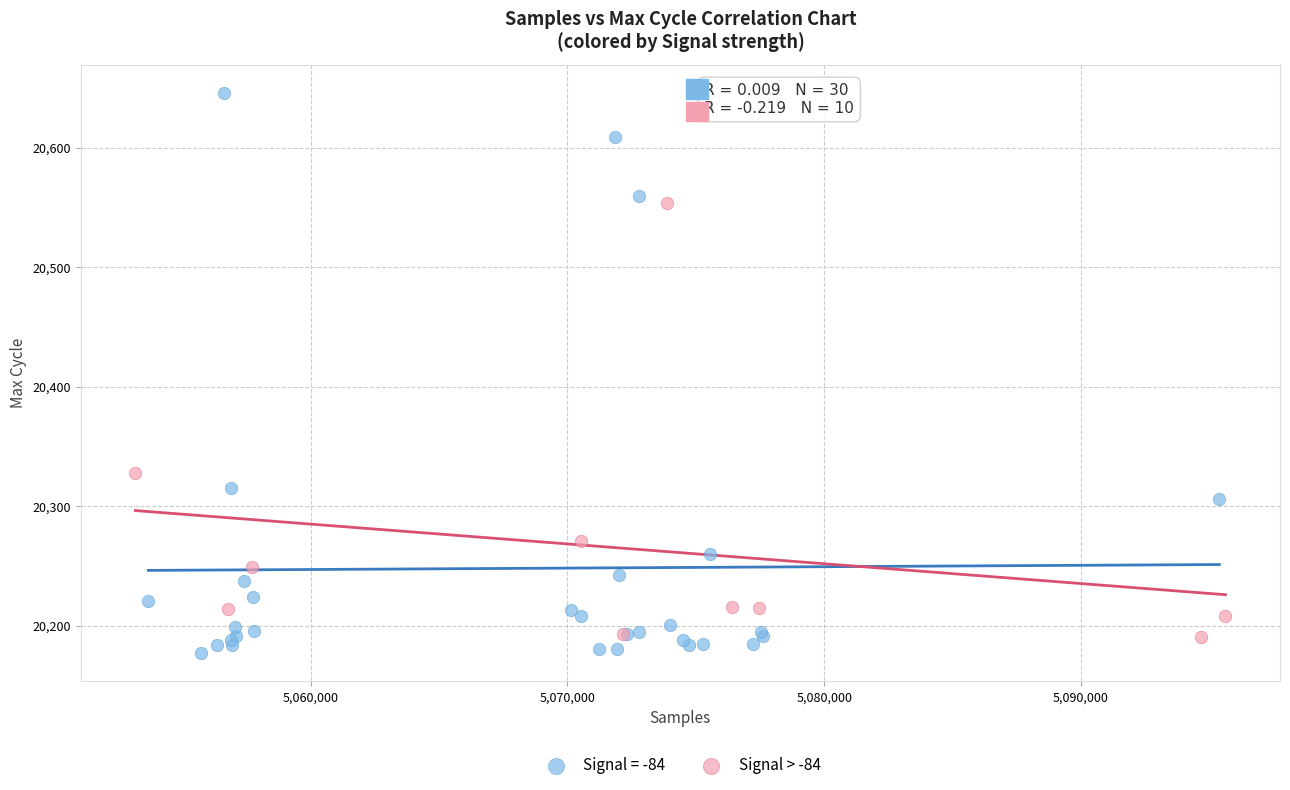

Which series has the widest spread of Y values?

Signal = -84